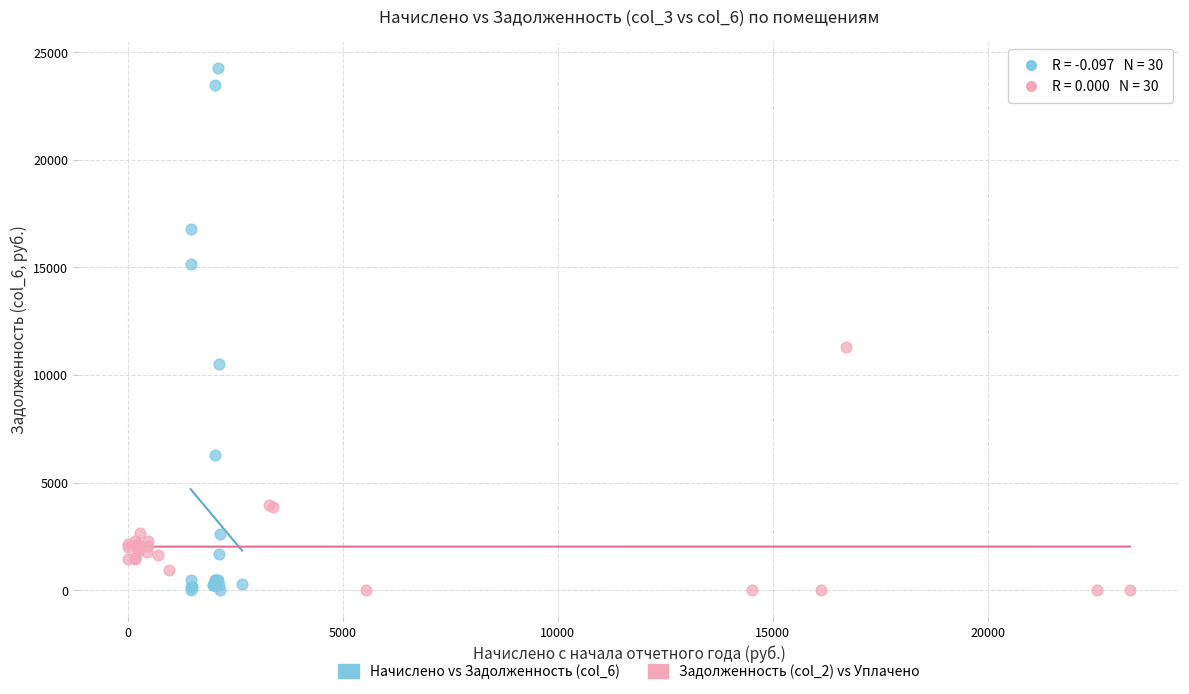

Which series reaches the maximum Y coordinate?

Начислено vs Задолженность (col_6)